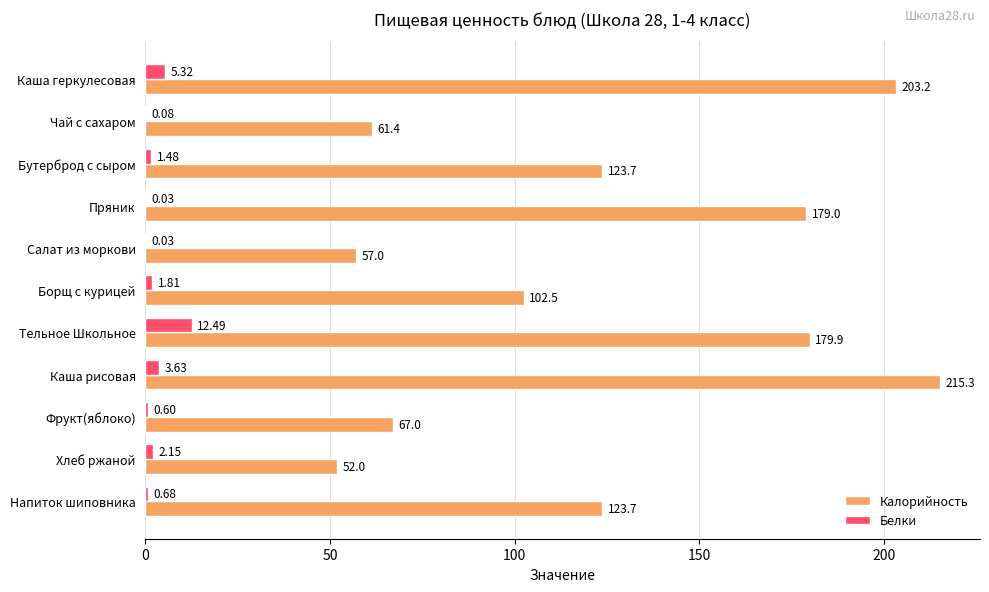

What is the sum of the Калорийность values at Каша рисовая and Чай с сахаром?

276.7